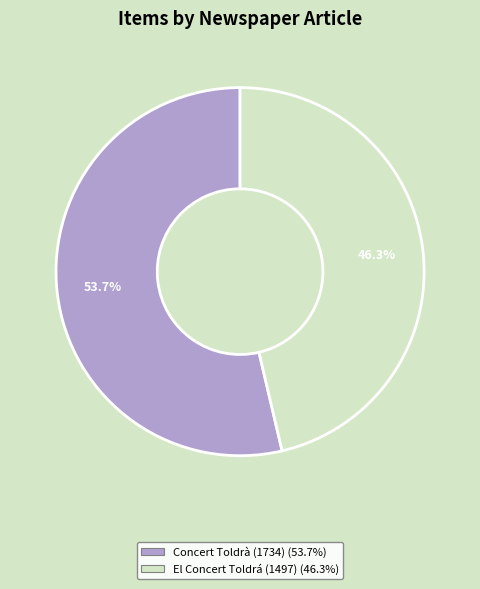

Between El Concert Toldrá (1497) and Concert Toldrà (1734), which is larger?

Concert Toldrà (1734)